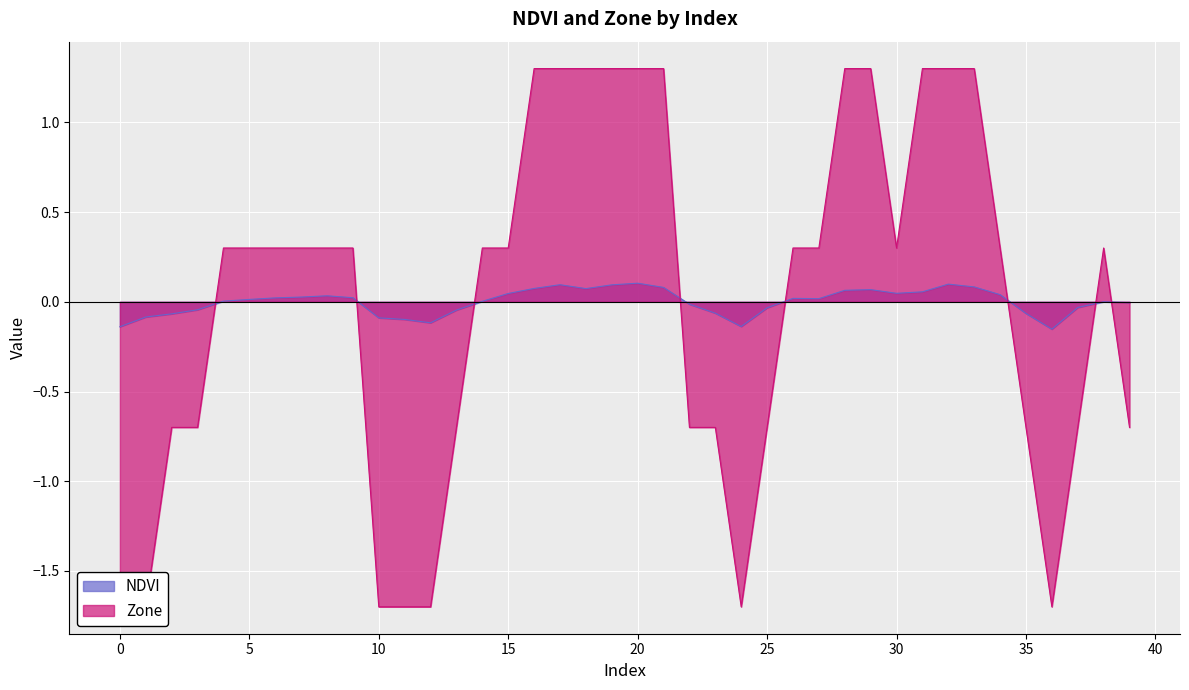

Which series has the largest range (max minus min)?

Zone